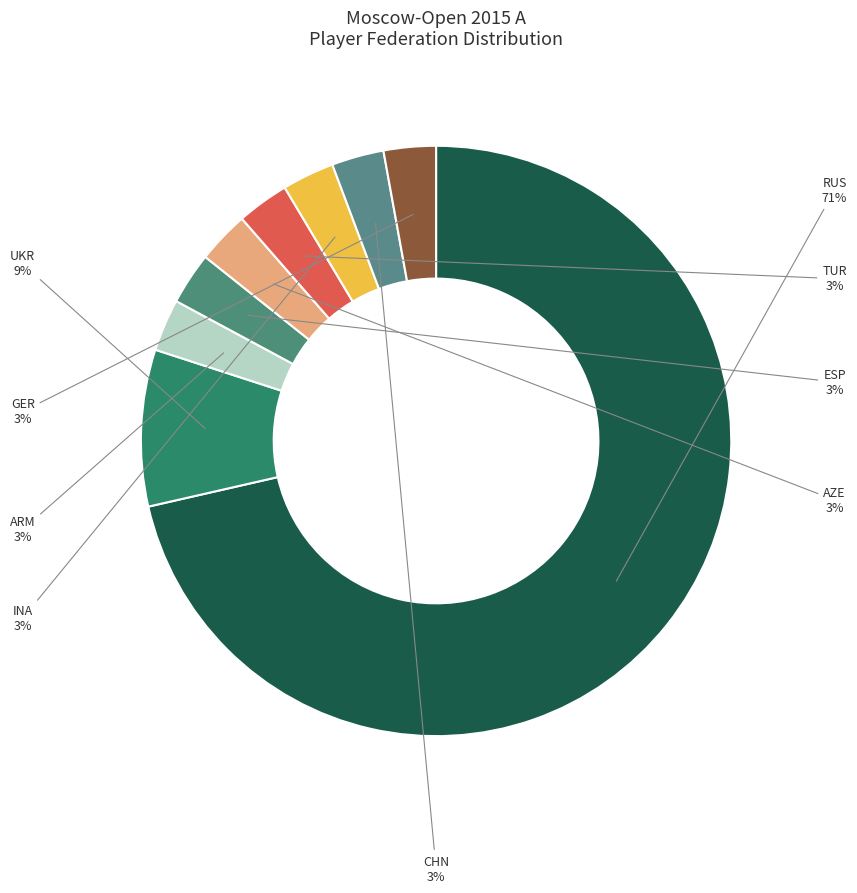

Which slice is the largest?

RUS